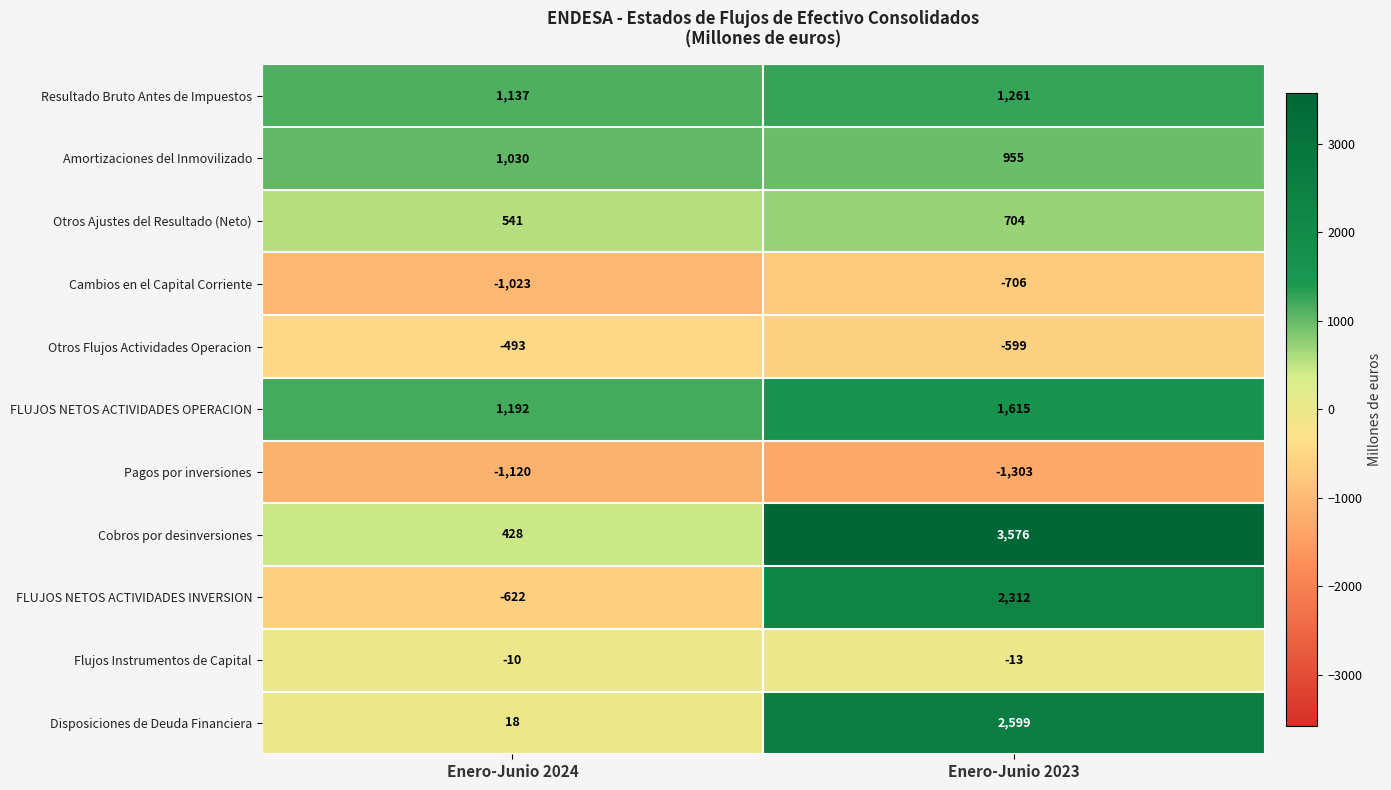

Which label corresponds to the smallest value in the chart?

Enero-Junio 2023